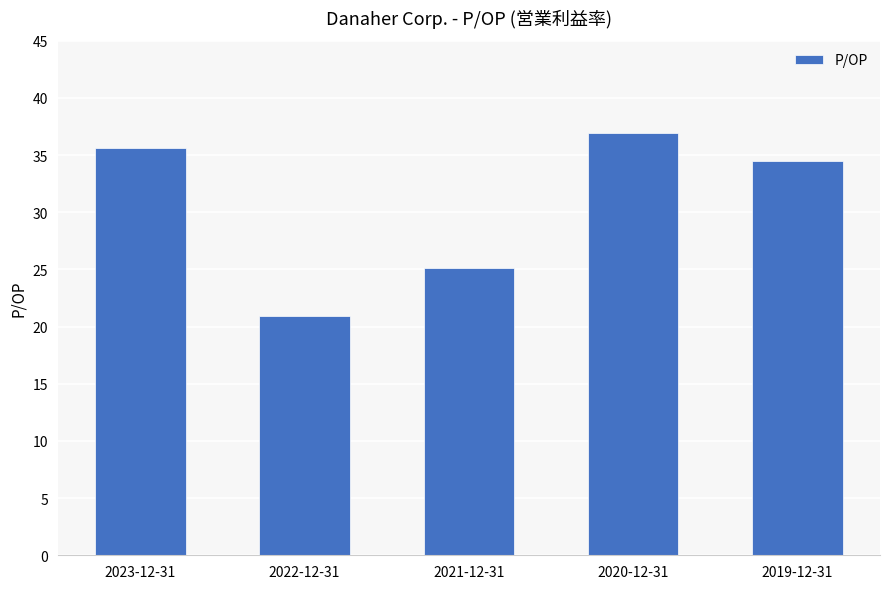

What is the greatest value displayed?

36.9